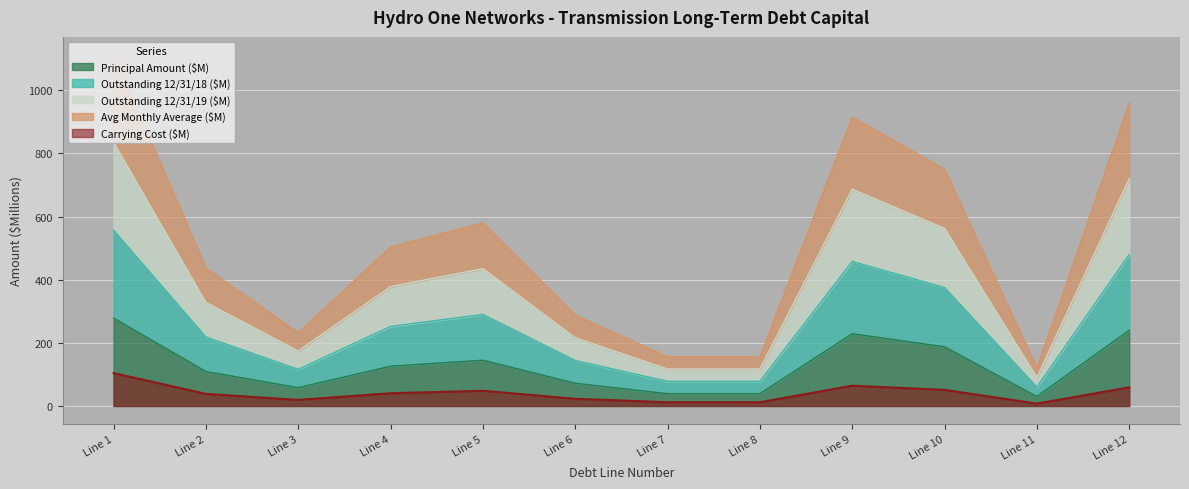

At which category is the sum across all series the highest?

Line 1